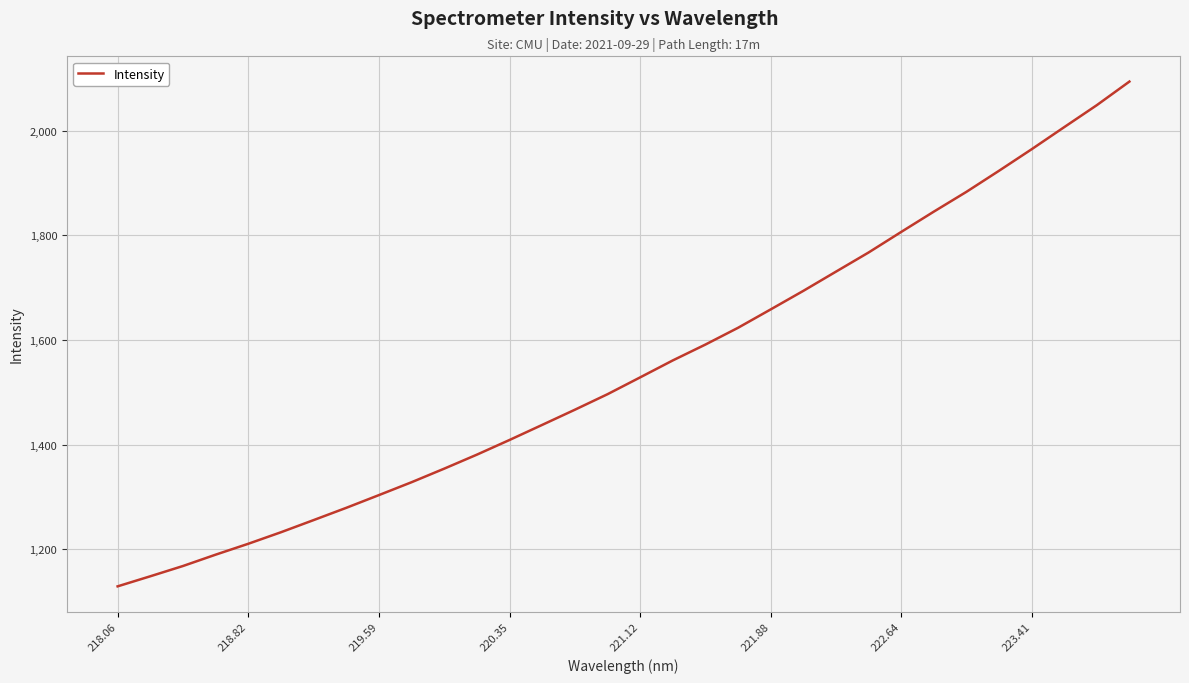

What is the difference between the maximum and minimum values?

964.8